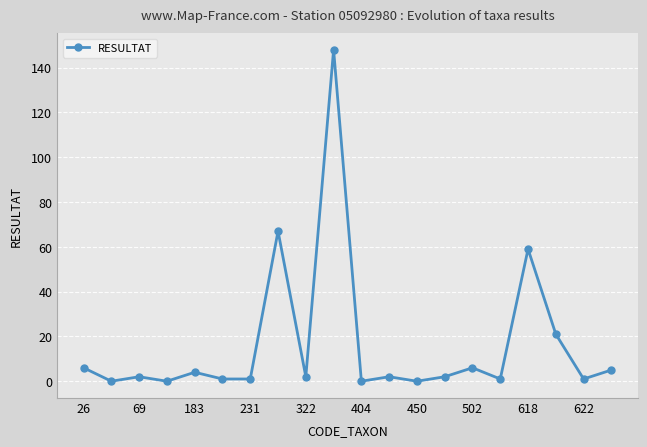

How many lines are shown in the chart?

1